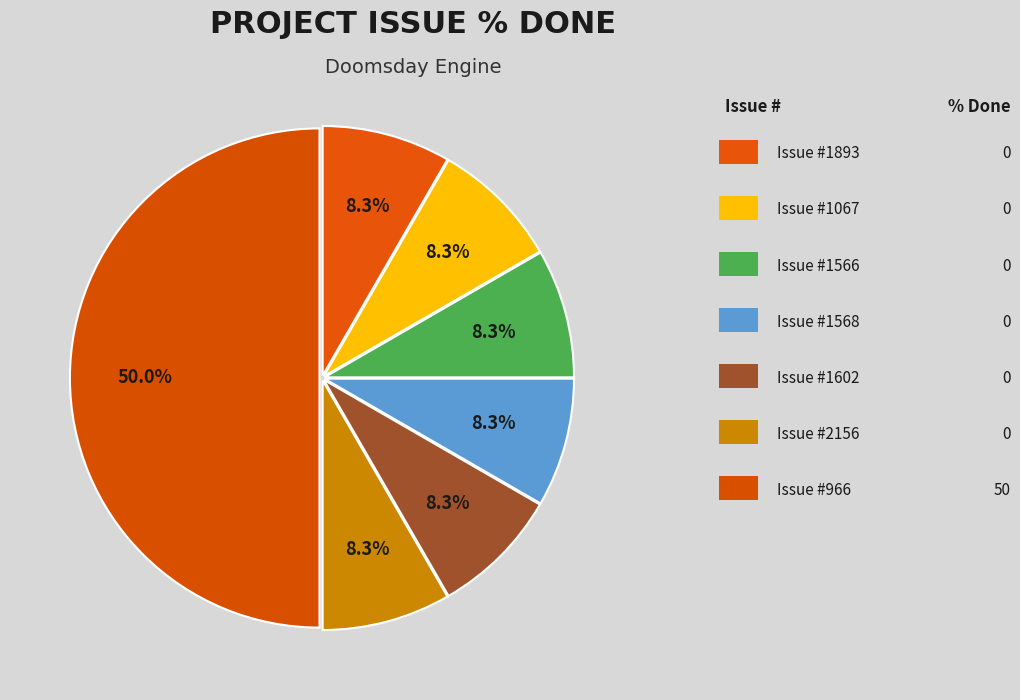

How many segments does this pie chart have?

7